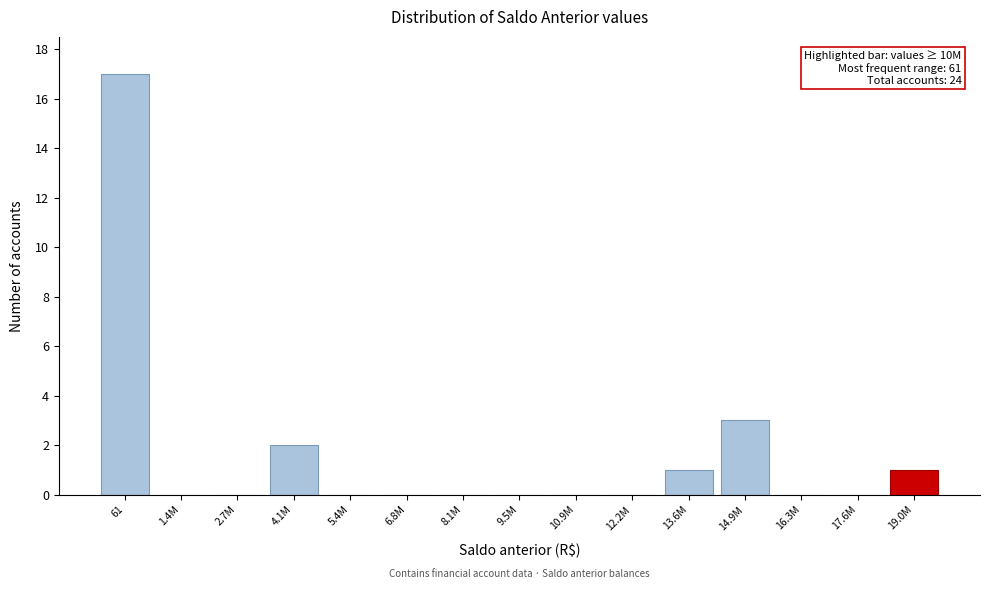

Reading right to left, list all the values displayed in this chart.

19.0M=1	17.6M=0	16.3M=0	14.9M=3	13.6M=1	12.2M=0	10.9M=0	9.5M=0	8.1M=0	6.8M=0	5.4M=0	4.1M=2	2.7M=0	1.4M=0	61=17